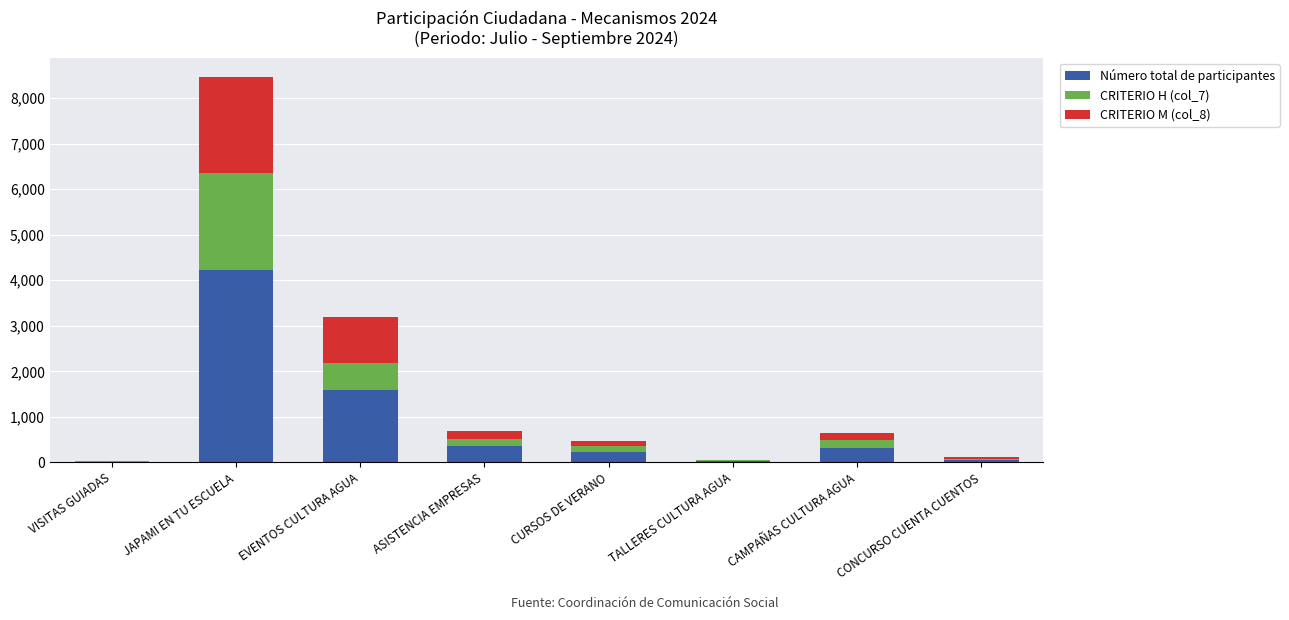

How many series are shown in this chart?

3